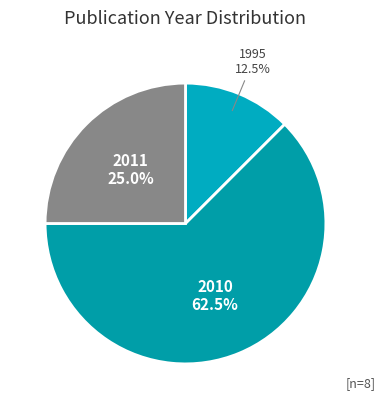

What is the largest slice in the pie chart?

2010